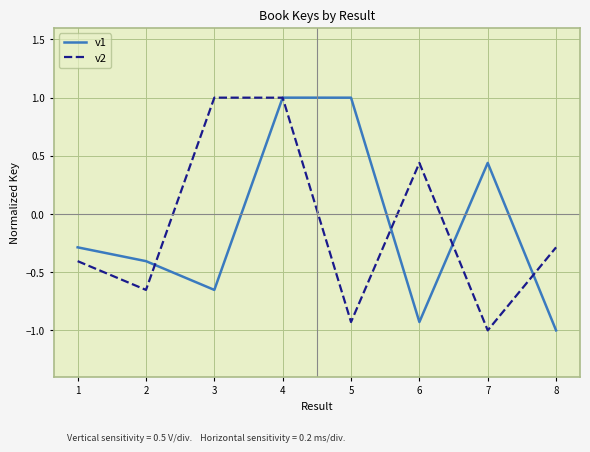

At which category is the sum across all series the highest?

4